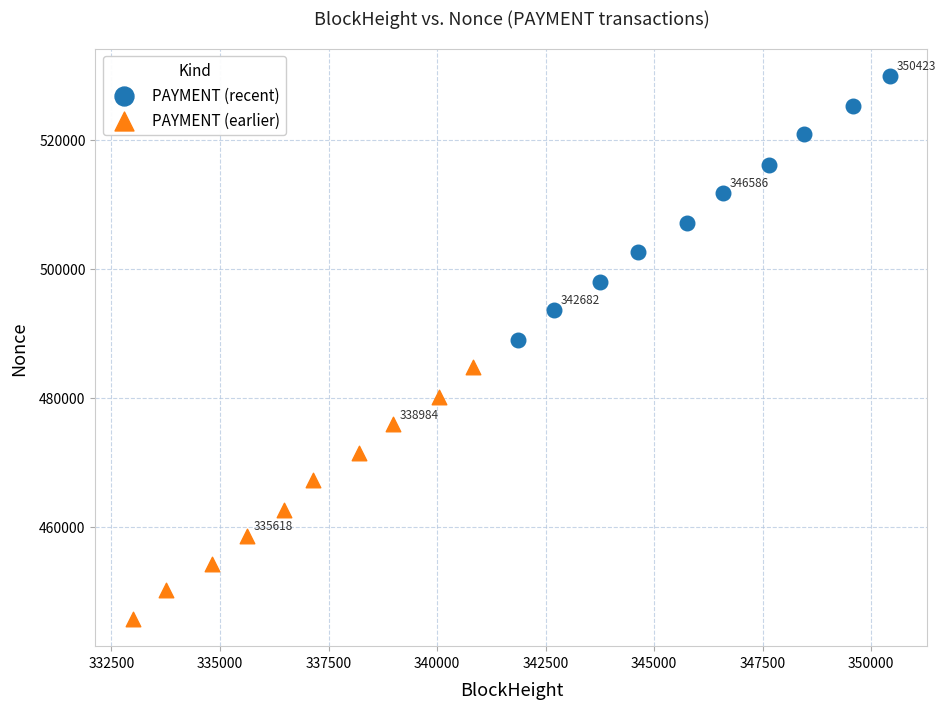

Which series reaches the minimum Y coordinate?

PAYMENT (earlier)